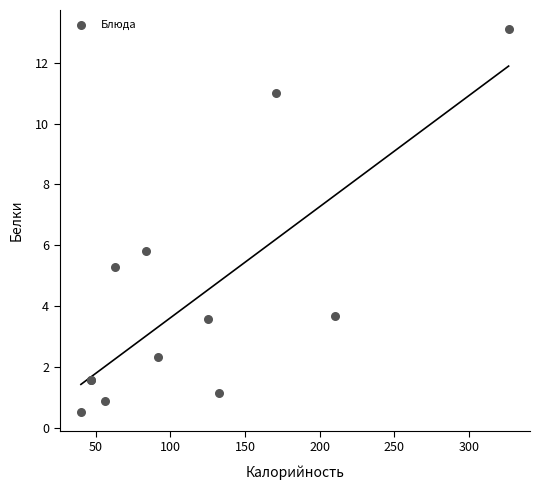

What Y value in the scatter plot is closest to 6?

5.8